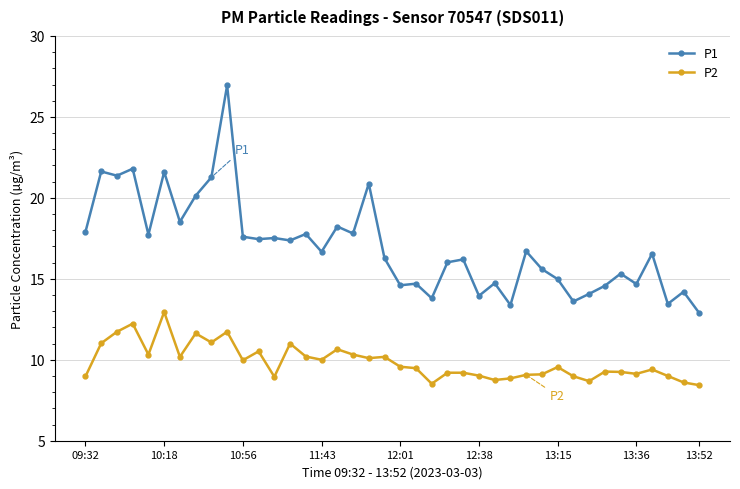

Which series has the largest range (max minus min)?

P1